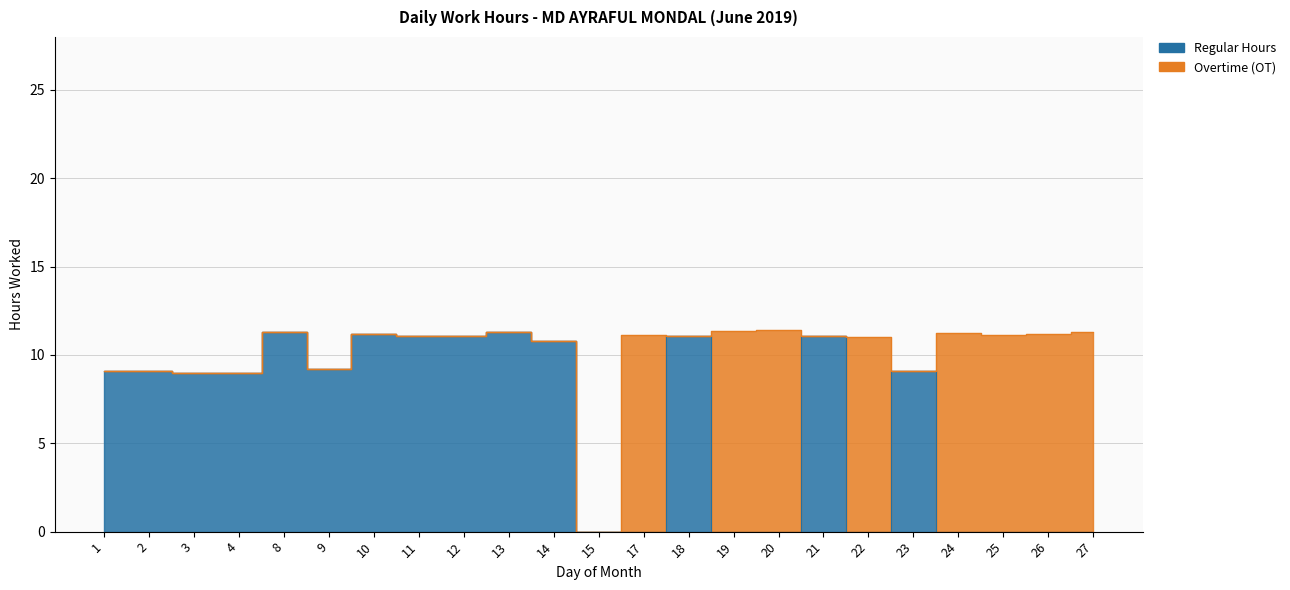

At which category does the chart reach its peak across all series?

8